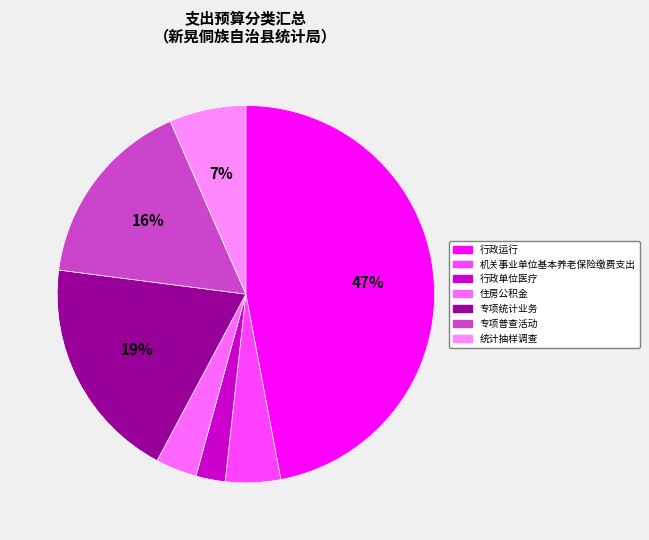

What portion of the pie excludes 统计抽样调查?

93.4%